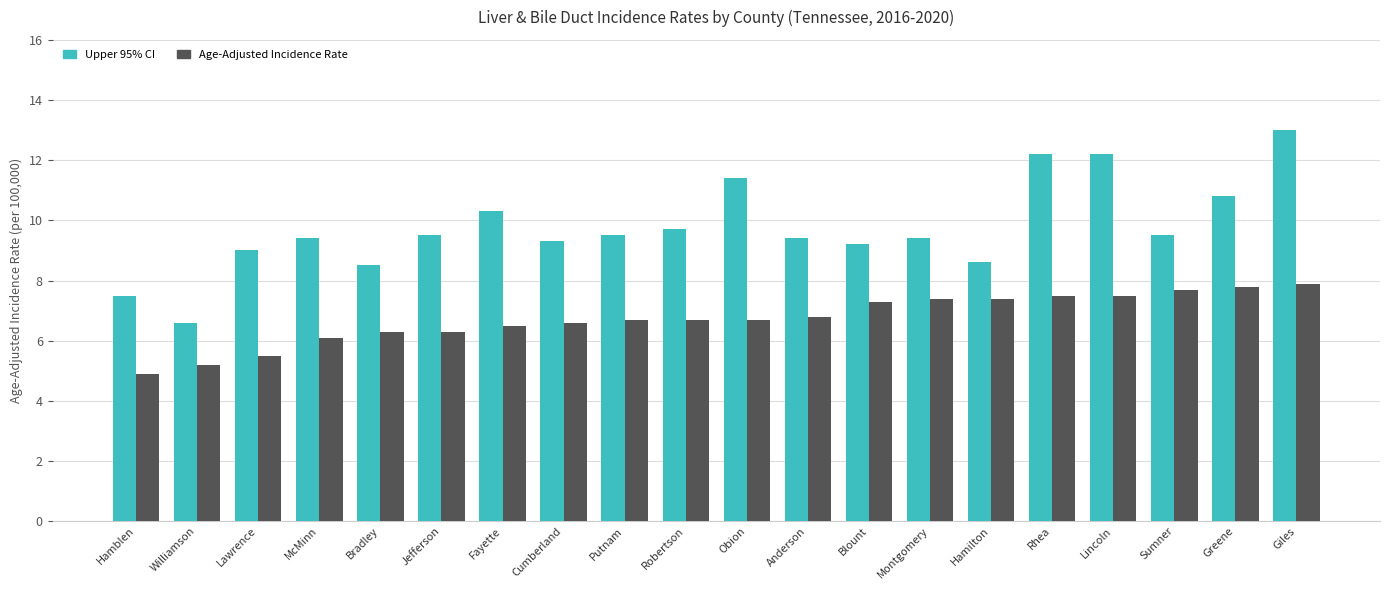

What are all the series names shown in the legend?

Upper 95% CI, Age-Adjusted Incidence Rate